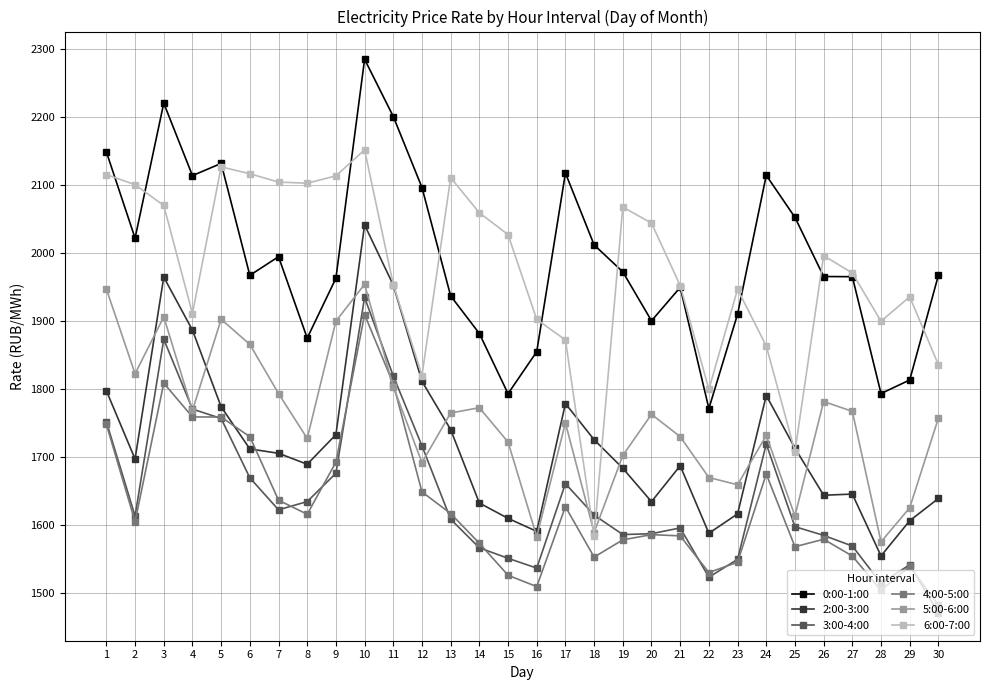

At which category is the sum across all series the highest?

10